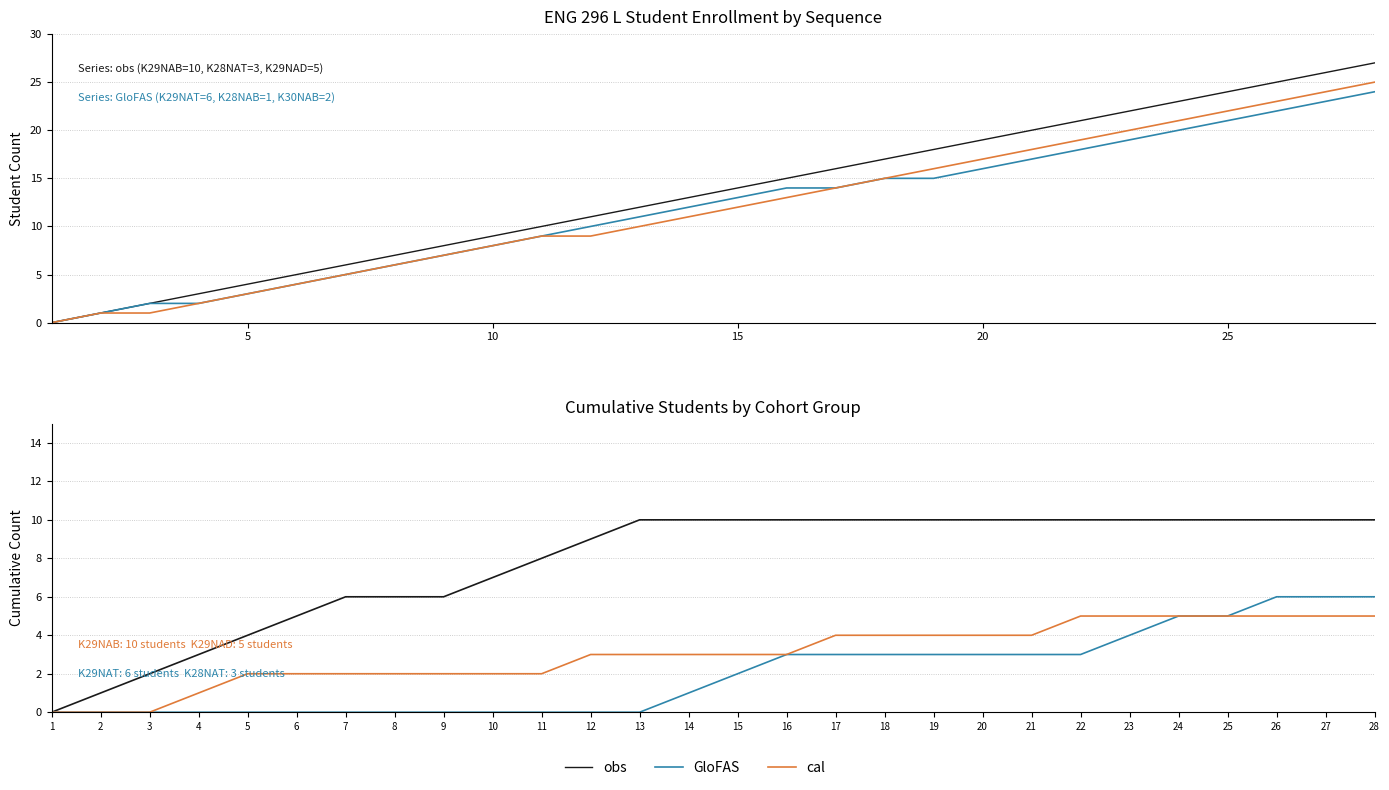

Reading left to right, list all the values displayed in this chart.

obs: 0	1	2	3	4	5	6	6	6	7	8	9	10	10	10	10	10	10	10	10	10	10	10	10	10	10	10	10
GloFAS: 0	0	0	0	0	0	0	0	0	0	0	0	0	1	2	3	3	3	3	3	3	3	4	5	5	6	6	6
cal: 0	0	0	1	2	2	2	2	2	2	2	3	3	3	3	3	4	4	4	4	4	5	5	5	5	5	5	5